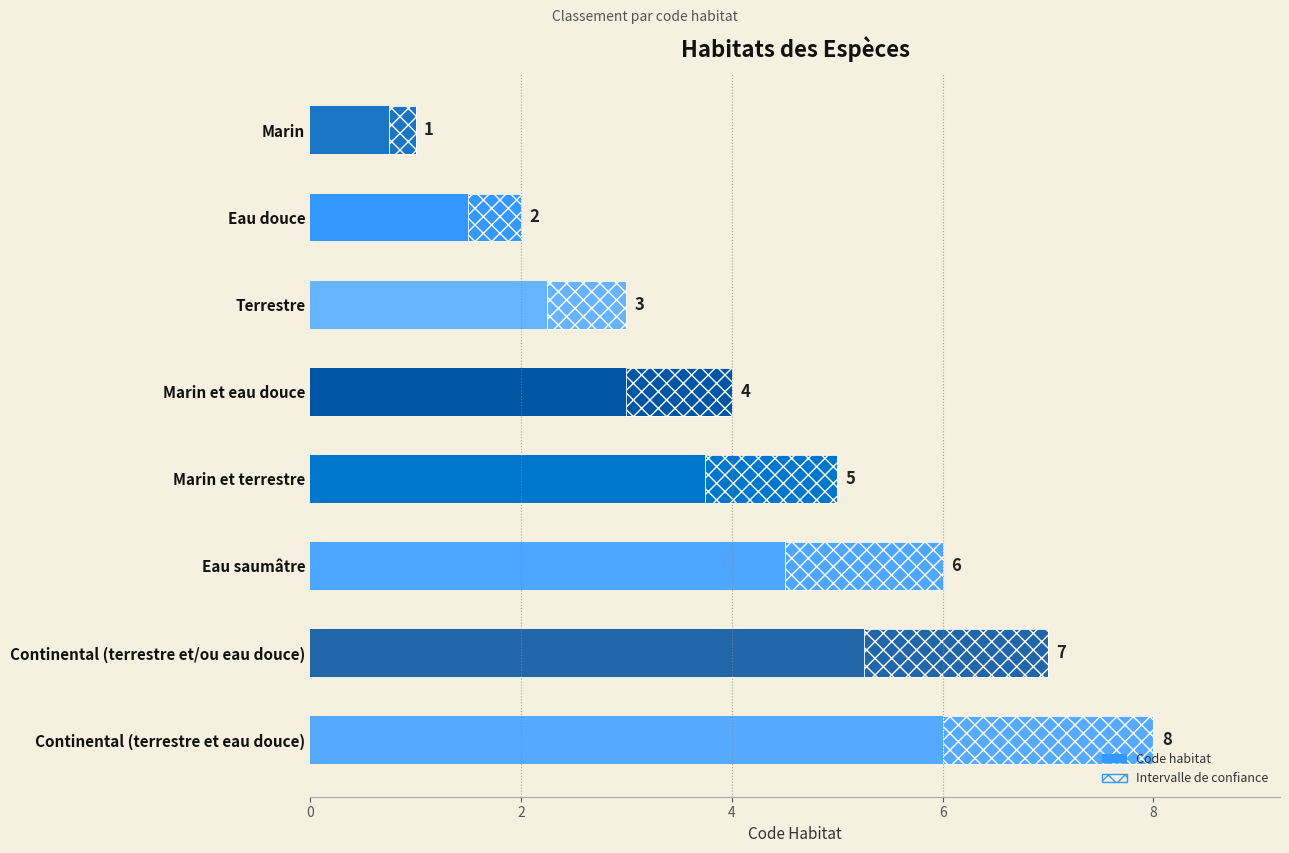

Count the number of categories in the chart.

8